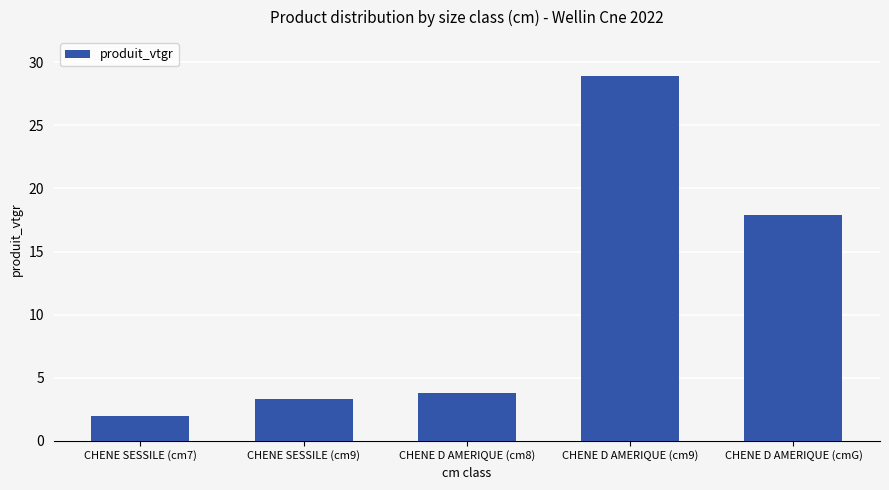

Is it true that the value at CHENE SESSILE (cm9) is 1.6?

False